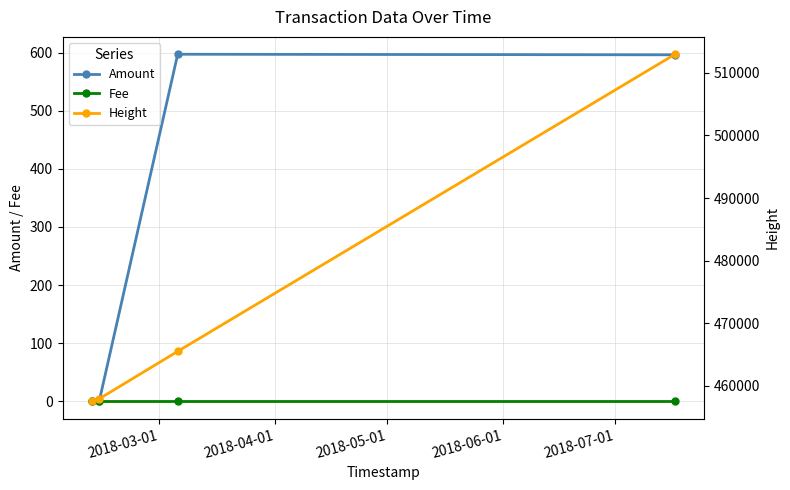

How many distinct data groups are displayed?

3